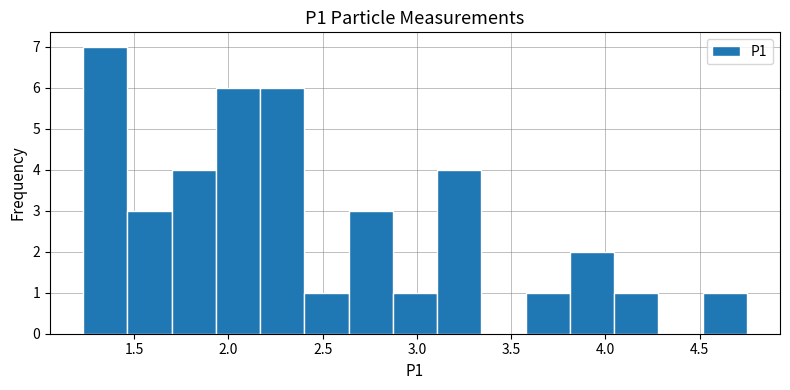

What is the height of the bar covering 2.65 to 2.85 on the x-axis? Neither the bar edges nor the heights are printed on the chart, so give them approximately, as read against the axes.

3